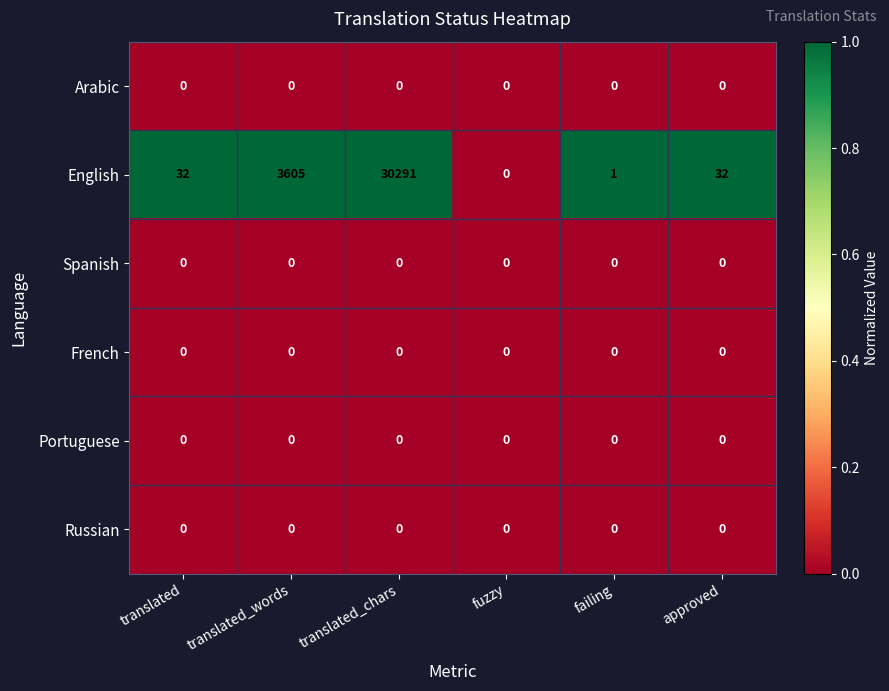

Which category has the highest value across all series?

translated_chars